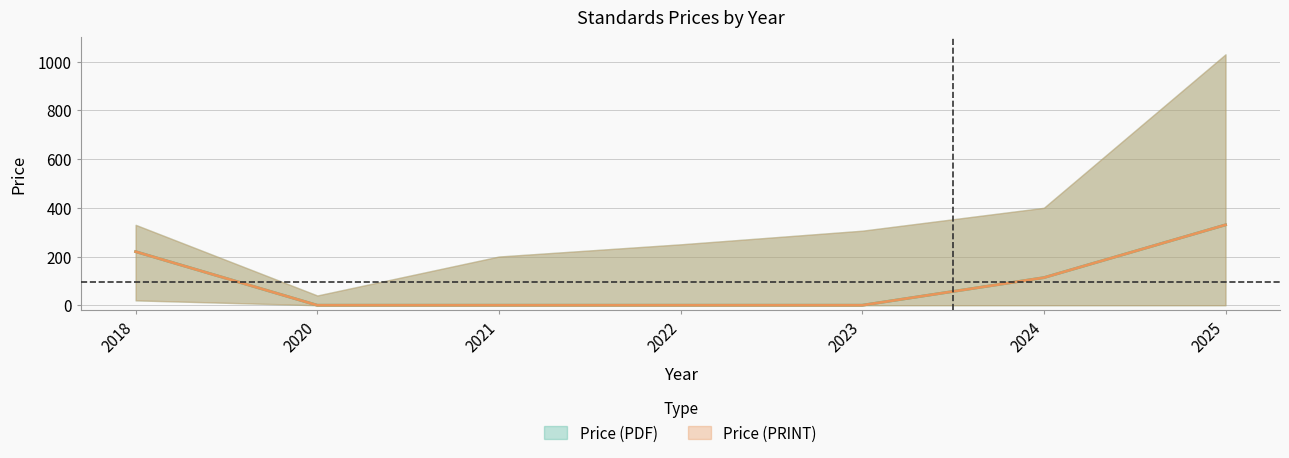

Count the number of categories in the chart.

7